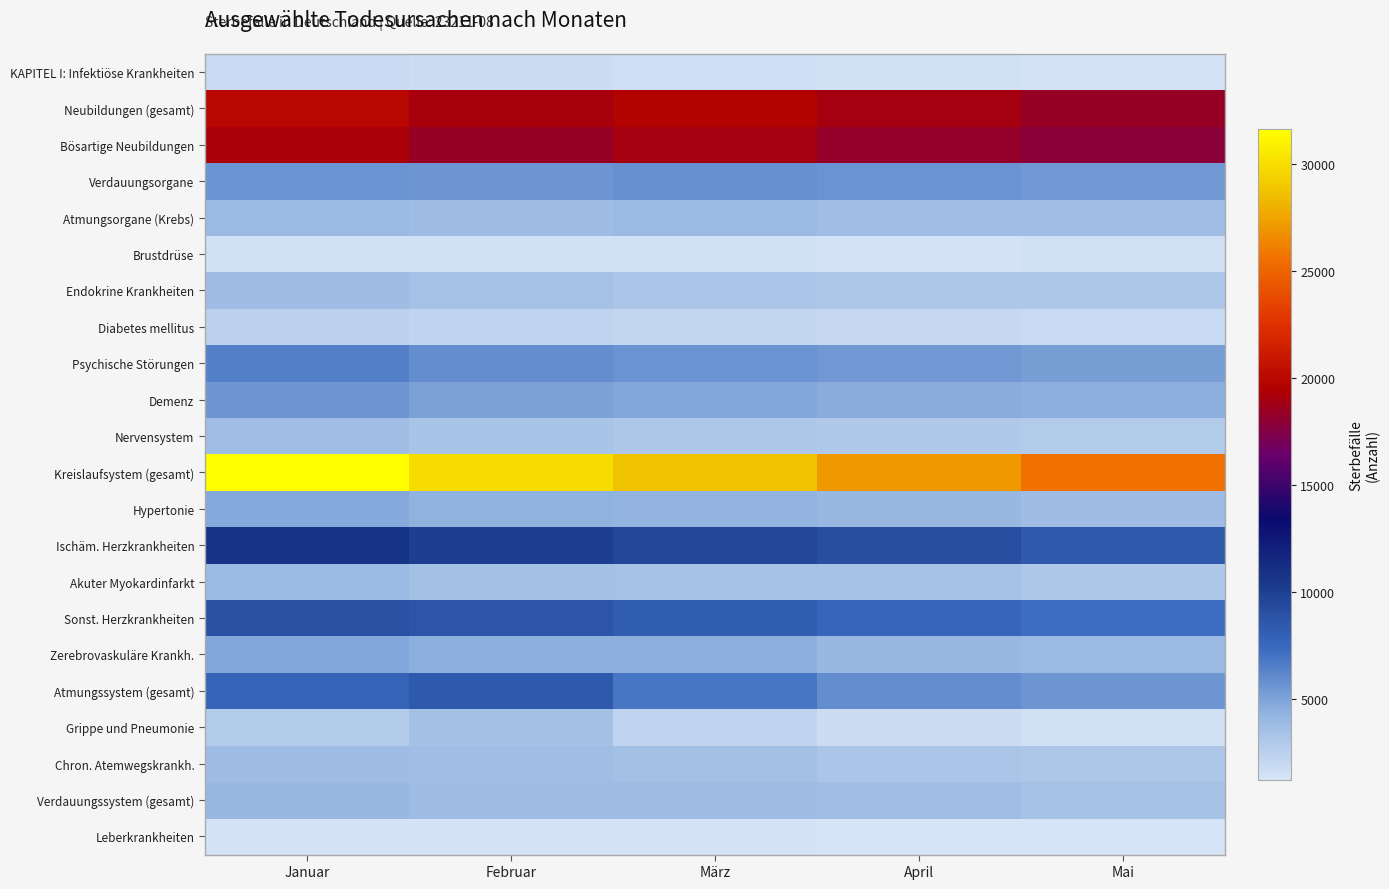

Reading right to left, extract all data points from this chart.

KAPITEL I: Infektiöse Krankheiten: Mai=1433	April=1476	März=1639	Februar=1730	Januar=1821
Neubildungen (gesamt): Mai=18446	April=18947	März=19665	Februar=19093	Januar=19926
Bösartige Neubildungen: Mai=17790	April=18330	März=19003	Februar=18452	Januar=19241
Verdauungsorgane: Mai=5395	April=5713	März=5819	Februar=5621	Januar=5732
Atmungsorgane (Krebs): Mai=3620	April=3700	März=3848	Februar=3748	Januar=3952
Brustdrüse: Mai=1498	April=1435	März=1528	Februar=1517	Januar=1569
Endokrine Krankheiten: Mai=3037	April=3116	März=3152	Februar=3437	Januar=3825
Diabetes mellitus: Mai=1931	April=1960	März=2063	Februar=2233	Januar=2424
Psychische Störungen: Mai=5236	April=5463	März=5703	Februar=5960	Januar=6494
Demenz: Mai=4527	April=4666	März=4868	Februar=5131	Januar=5542
Nervensystem: Mai=2885	April=2973	März=3096	Februar=3293	Januar=3607
Kreislaufsystem (gesamt): Mai=25509	April=27140	März=28769	Februar=29967	Januar=31674
Hypertonie: Mai=3809	April=4038	März=4219	Februar=4403	Januar=4700
Ischäm. Herzkrankheiten: Mai=8434	April=9179	März=9602	Februar=10072	Januar=10755
Akuter Myokardinfarkt: Mai=3088	April=3405	März=3419	Februar=3599	Januar=3877
Sonst. Herzkrankheiten: Mai=7280	April=7736	März=8166	Februar=8628	Januar=8916
Zerebrovaskuläre Krankh.: Mai=3942	April=4042	März=4439	Februar=4471	Januar=4807
Atmungssystem (gesamt): Mai=5590	April=5950	März=6919	Februar=8463	Januar=7795
Grippe und Pneumonie: Mai=1559	April=1770	März=2288	Februar=3583	Januar=2849
Chron. Atemwegskrankh.: Mai=3026	April=3136	März=3492	Februar=3616	Januar=3786
Verdauungssystem (gesamt): Mai=3392	April=3649	März=3813	Februar=3769	Januar=4049
Leberkrankheiten: Mai=1224	April=1309	März=1394	Februar=1365	Januar=1460